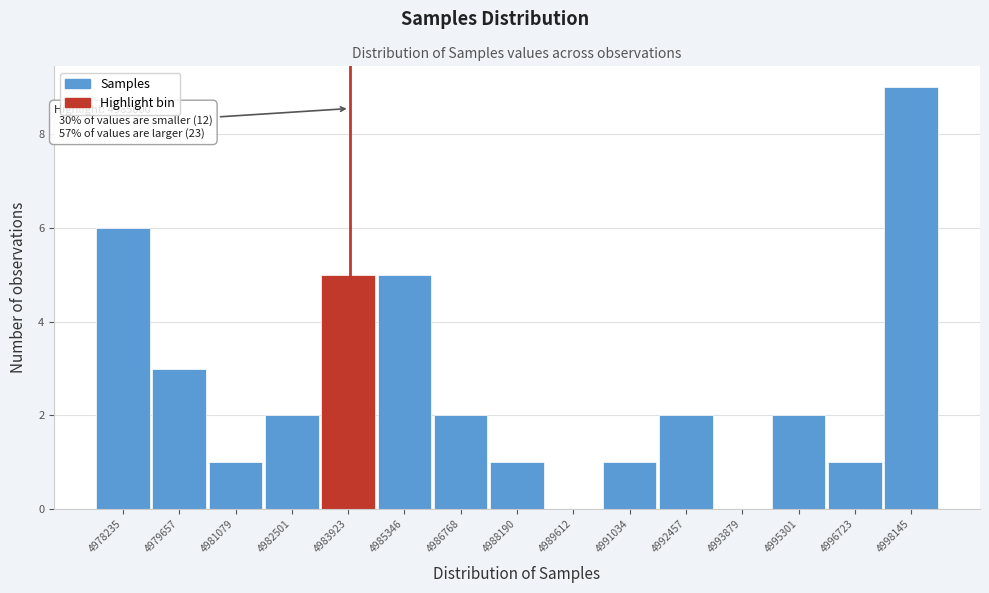

Reading left to right, transcribe all the data shown in this chart.

4978235=6	4979657=3	4981079=1	4982501=2	4983923=5	4985346=5	4986768=2	4988190=1	4989612=0	4991034=1	4992457=2	4993879=0	4995301=2	4996723=1	4998145=9